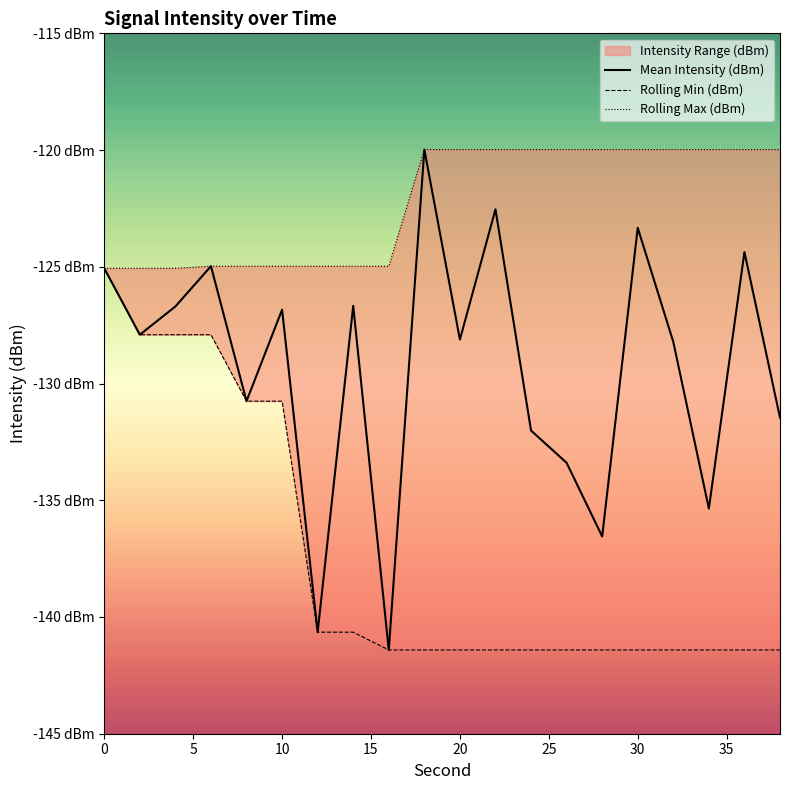

True or false: Rolling Min (dBm) and Rolling Max (dBm) cross at least once.

False